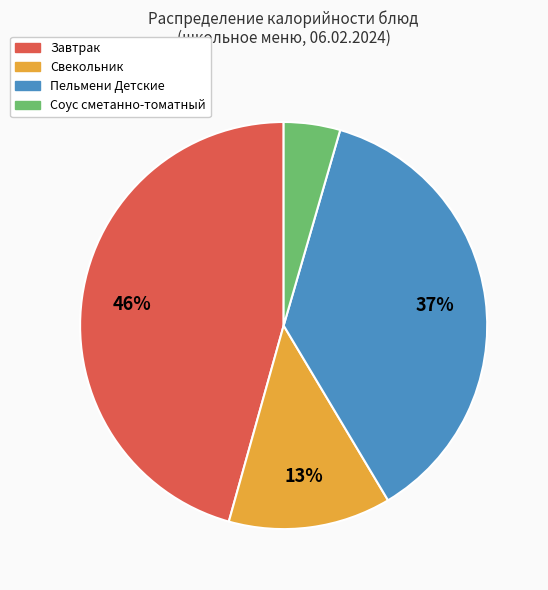

To the nearest percent, what portion does Соус сметанно-томатный represent?

4%